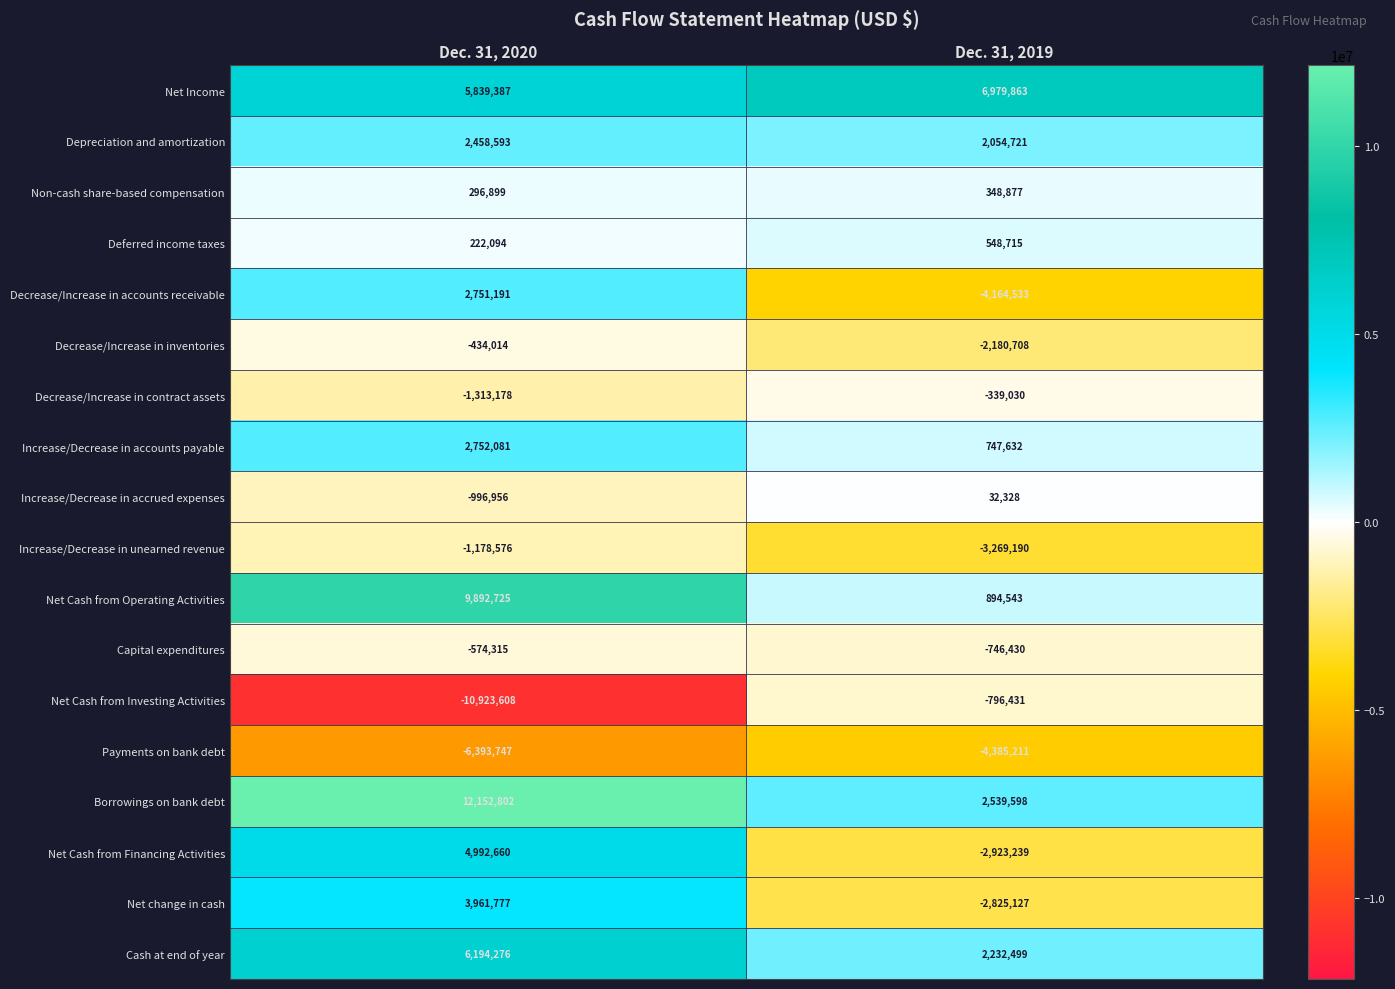

What is the minimum value for Net Cash from Operating Activities?

894543